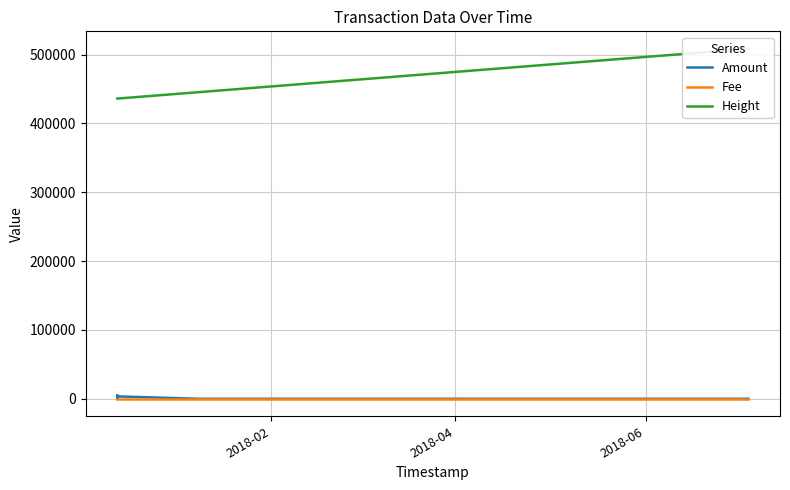

What is the label of the 2nd point from the left?

2018-04